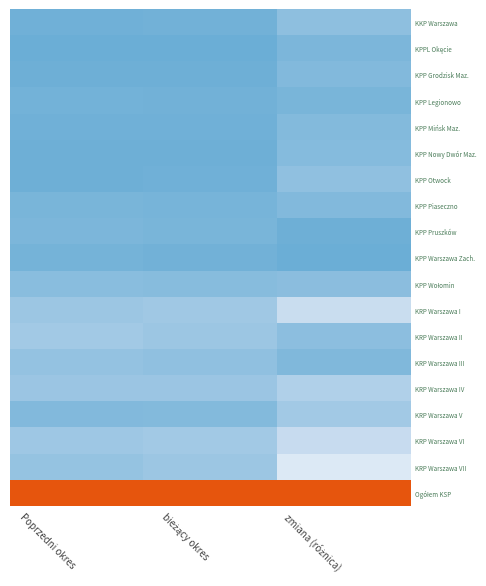

What is the greatest value displayed?

1.0